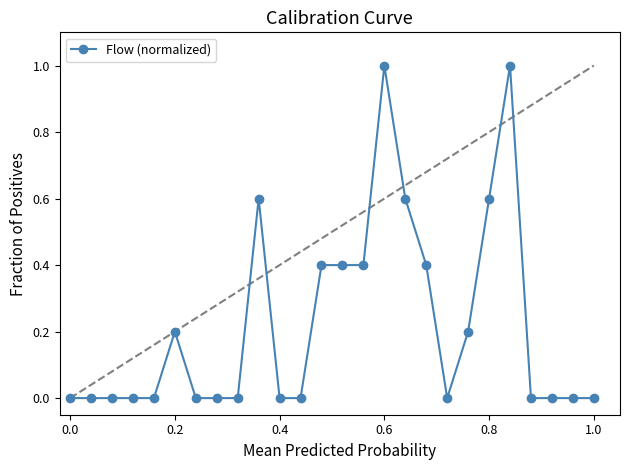

What is the maximum value shown in the chart?

1.0